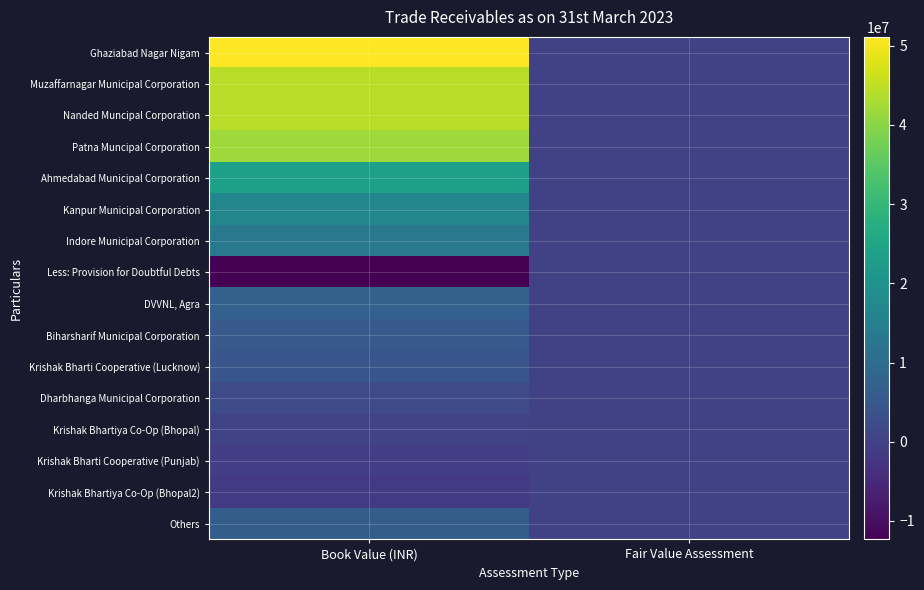

What is the spread (max minus min) of values at Book Value (INR)?

63430025